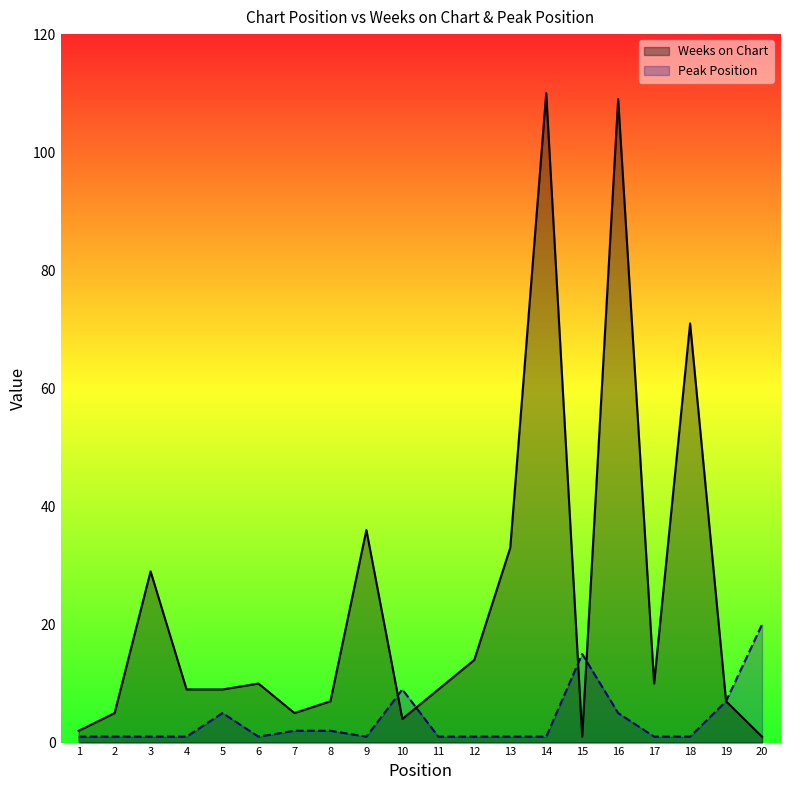

Between which two adjacent categories do Peak Position and Weeks on Chart first intersect?

9 and 10